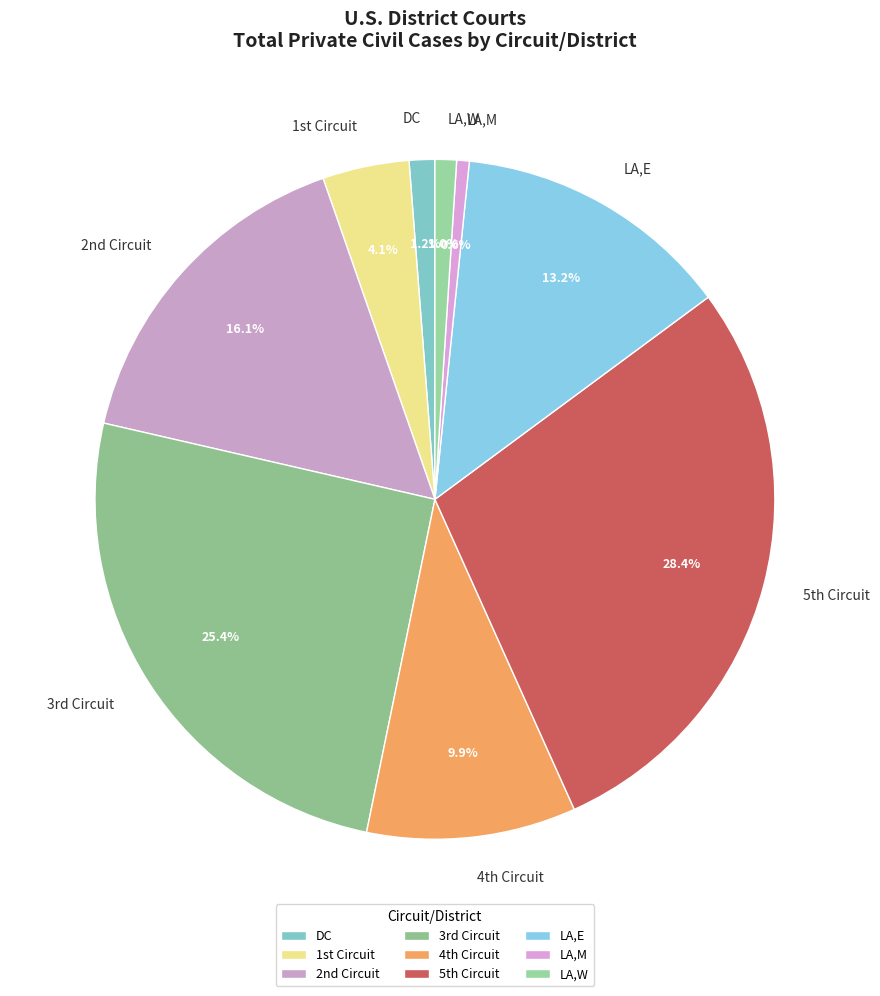

Does LA,M account for over 50% of the chart?

No